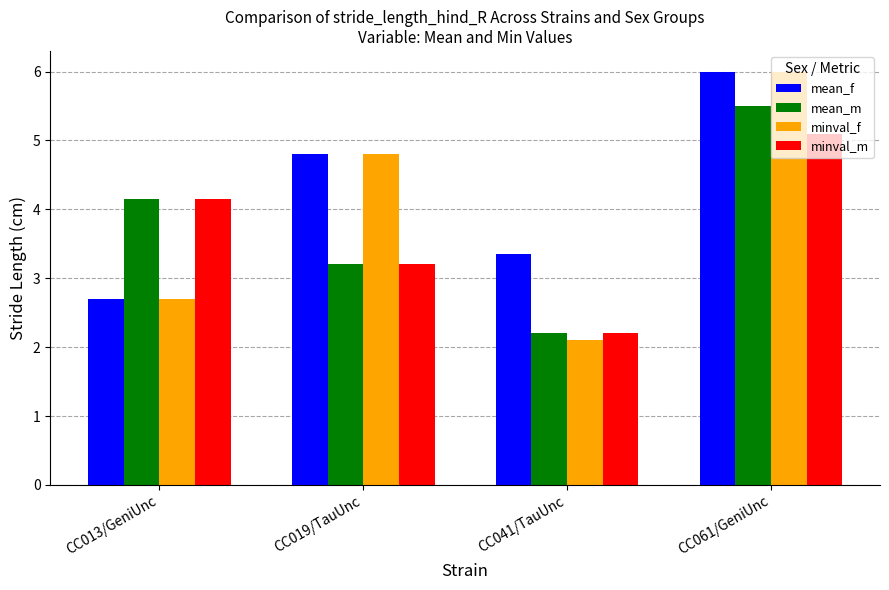

What is the approximate value of minval_f at CC041/TauUnc?

2.1